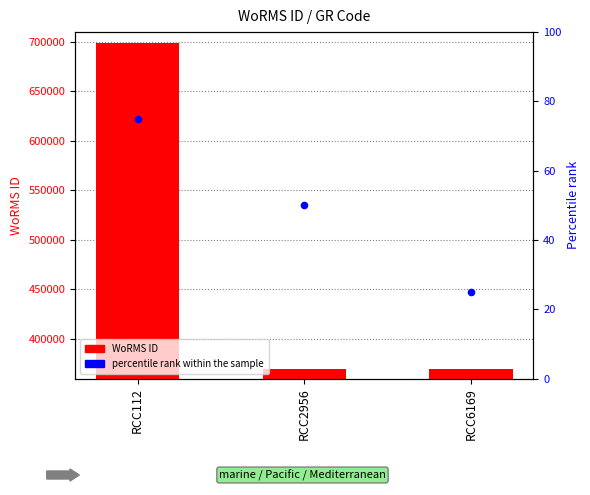

Which series reaches the maximum Y coordinate?

WoRMS ID